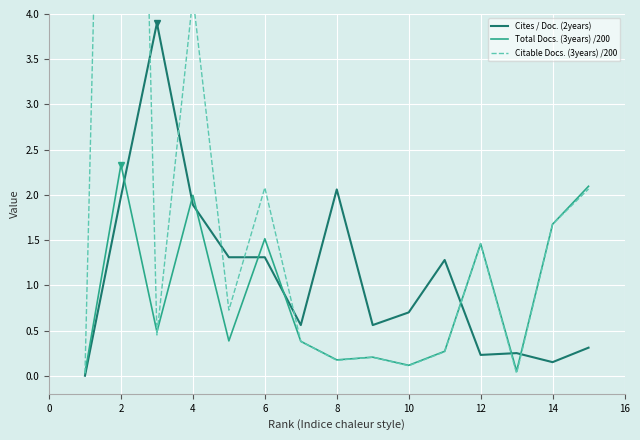

True or false: Total Docs. (3years) /200 has a value of 1.5 at 12.

True